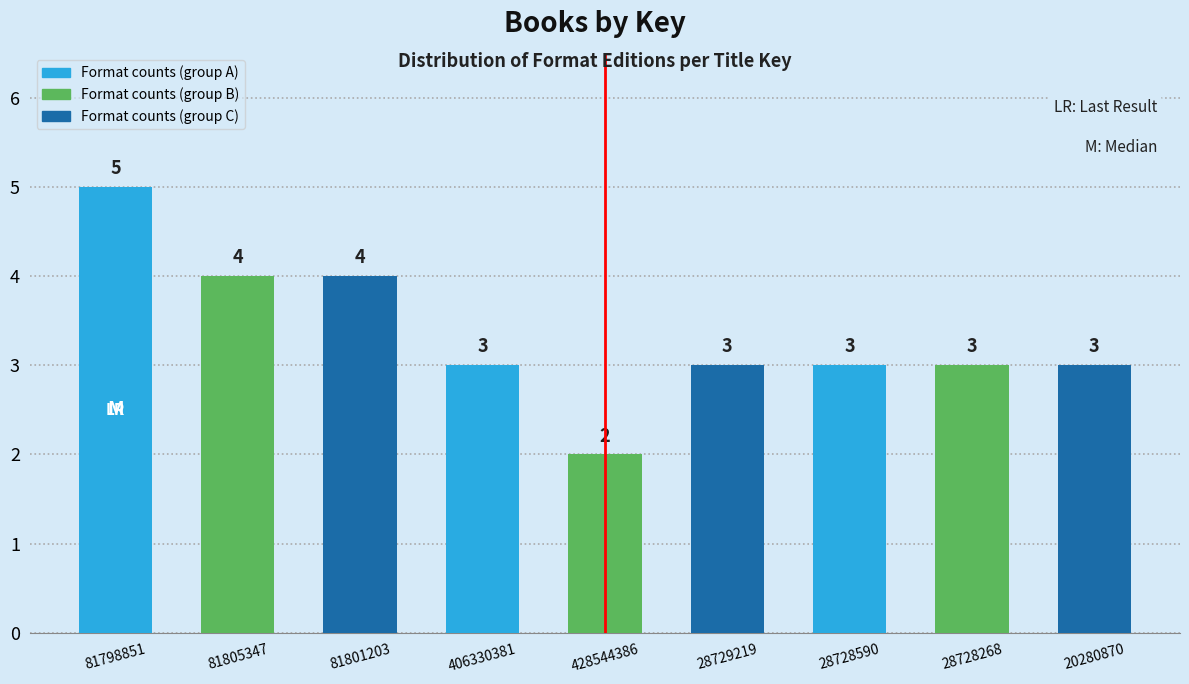

Reading left to right, list all the values displayed in this chart.

81798851=5	81805347=4	81801203=4	406330381=3	428544386=2	28729219=3	28728590=3	28728268=3	20280870=3